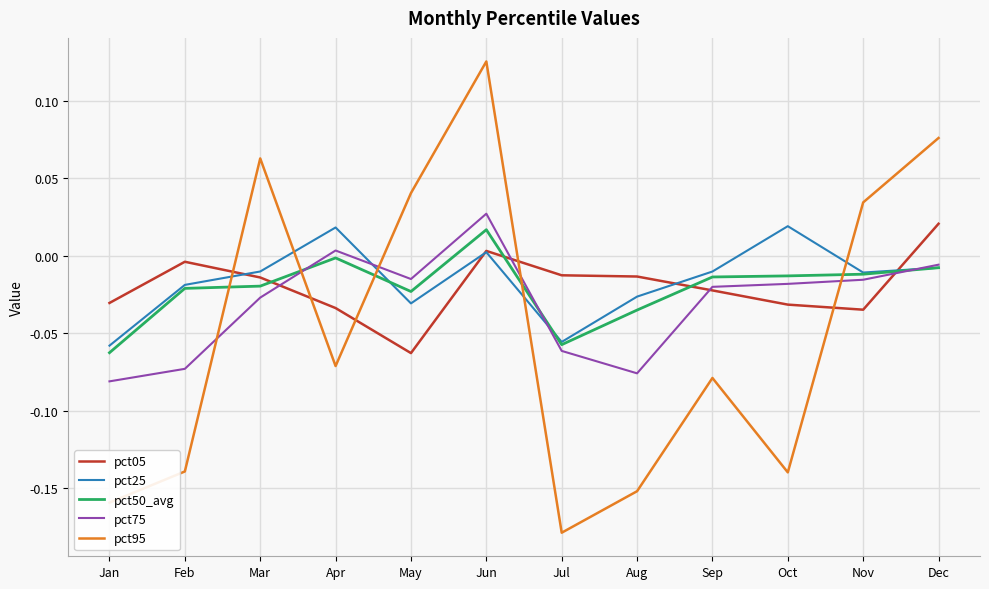

Which series has the largest total across all categories?

pct25